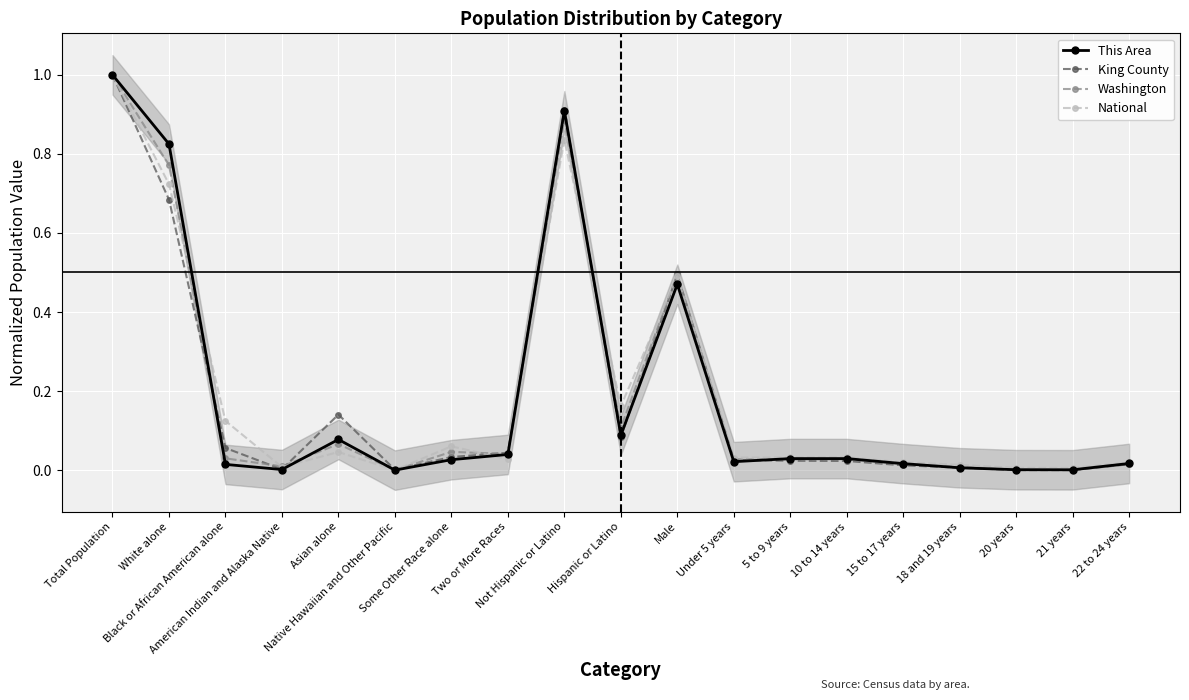

What is the label of the 19th point from the right?

Total Population